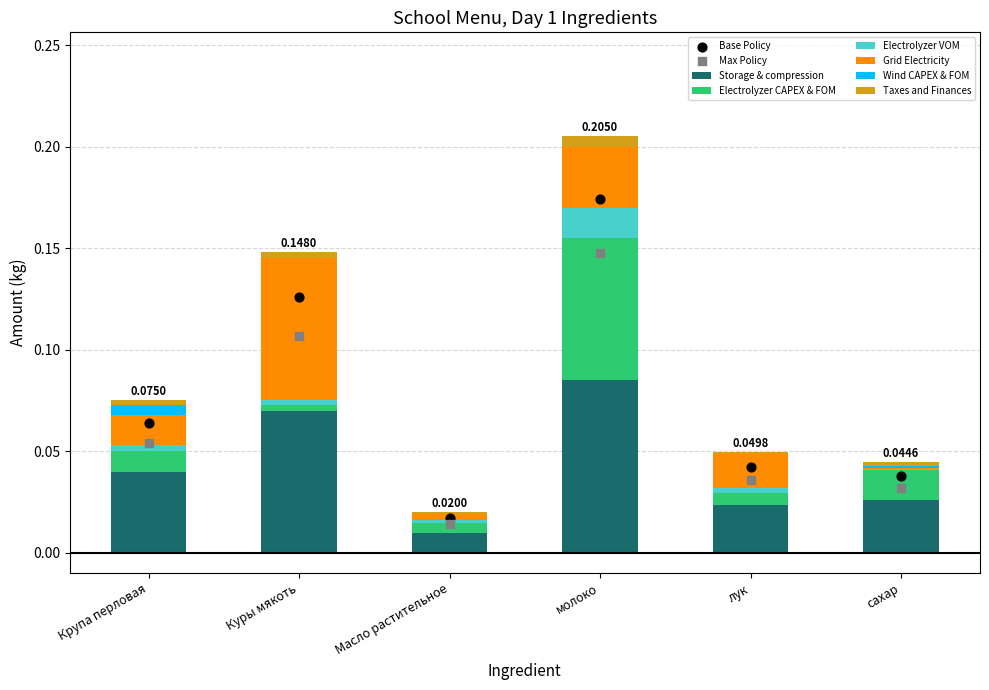

Which series contains the highest Y value?

Storage & compression